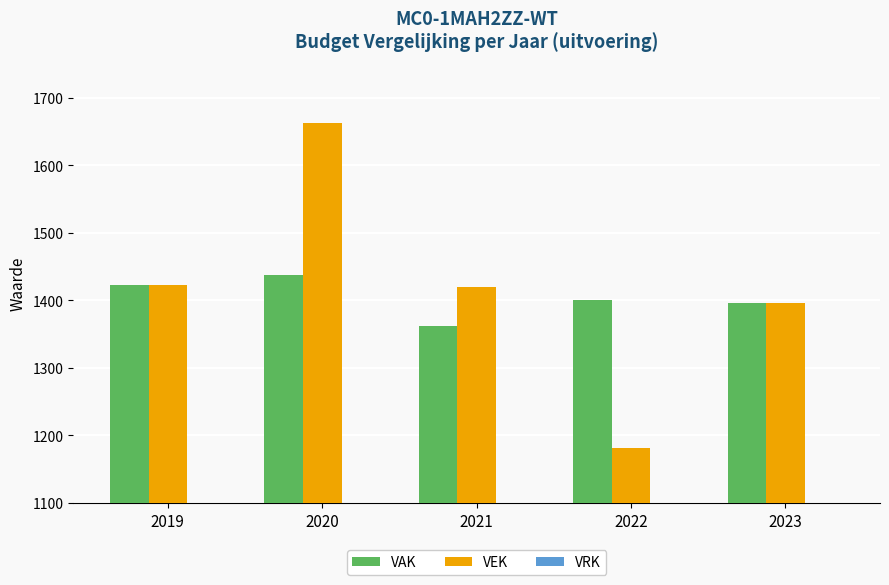

Read the VAK value at 2020.

1438